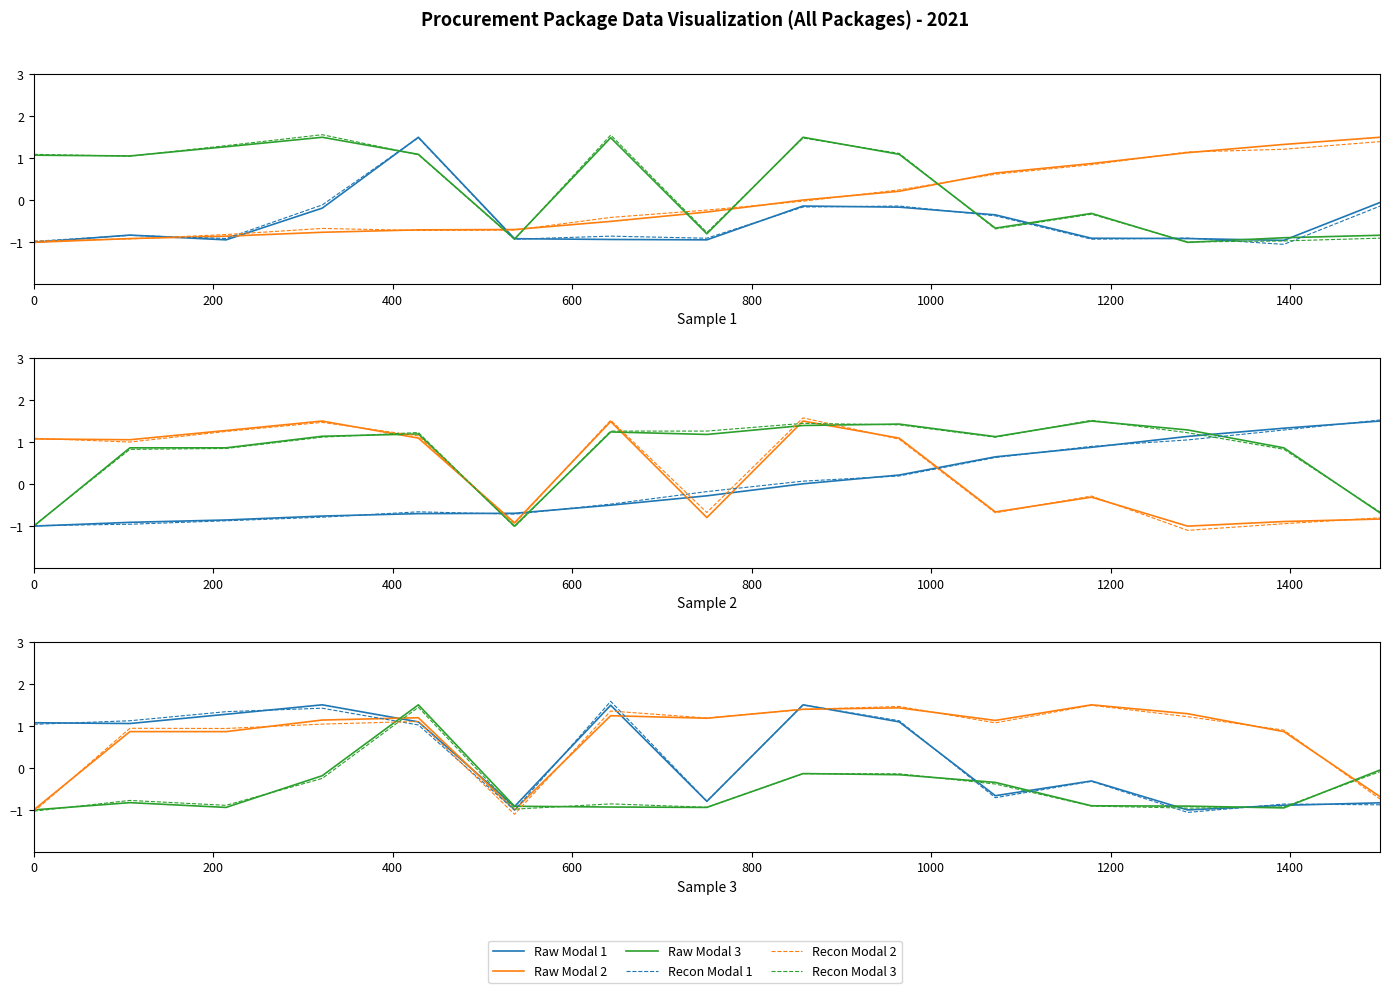

What is the total value across all series at 200?

2.4